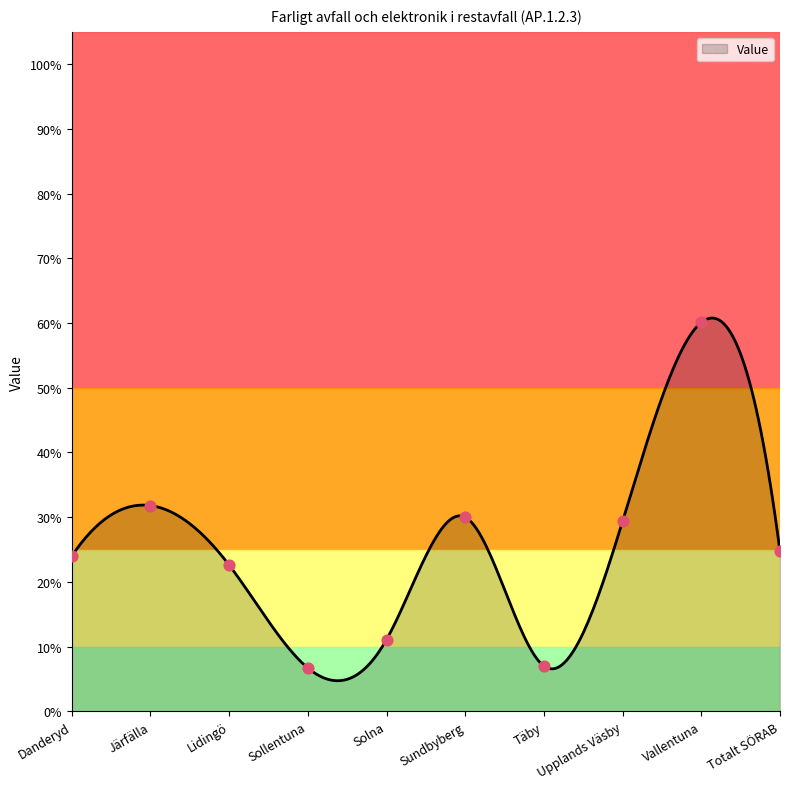

Which has a higher value, Danderyd or Järfälla?

Järfälla